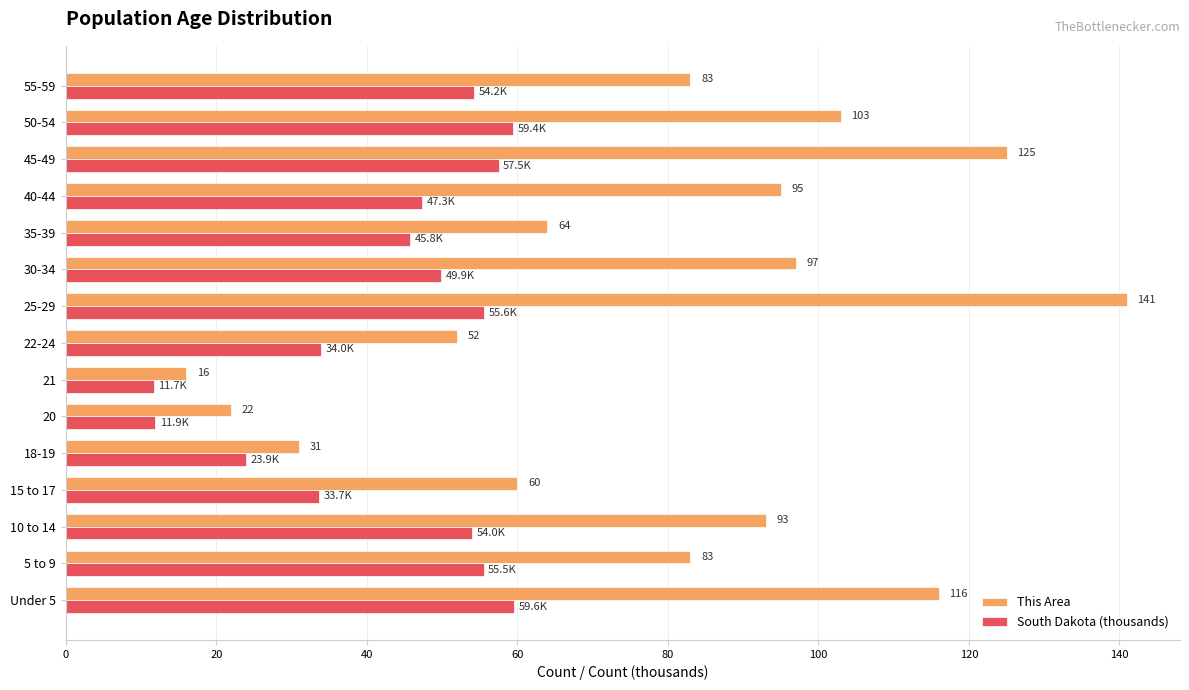

True or false: This Area has a value of 64.0 at 35-39.

True